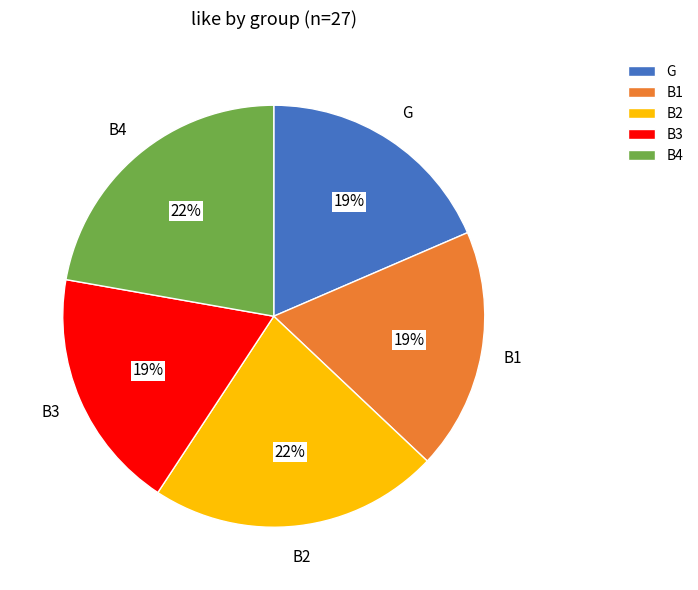

How many slices are in this pie chart?

5